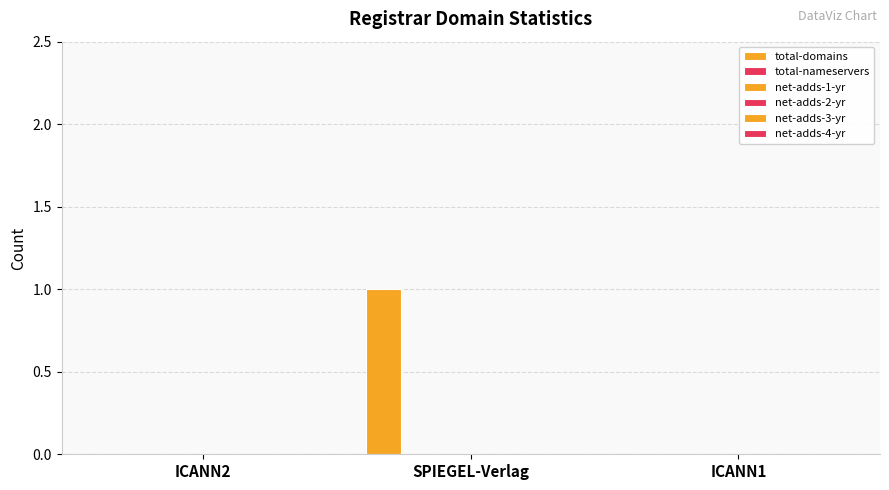

Are the bars horizontal?

No